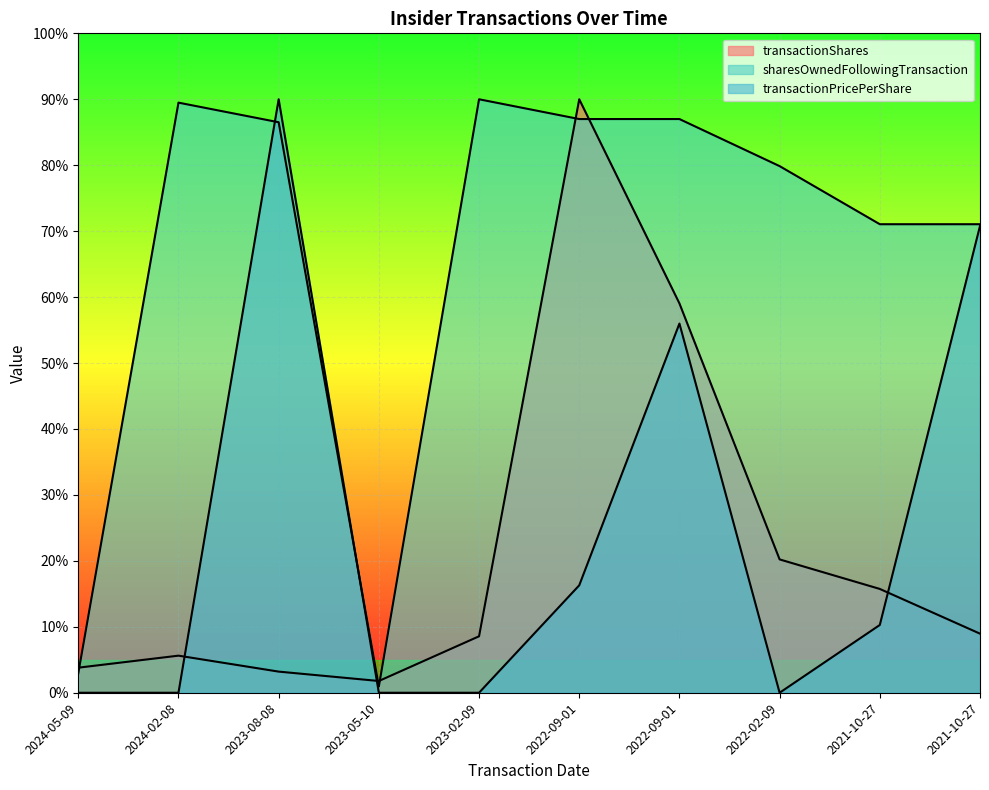

What is the sum of all transactionPricePerShare values?

243.3